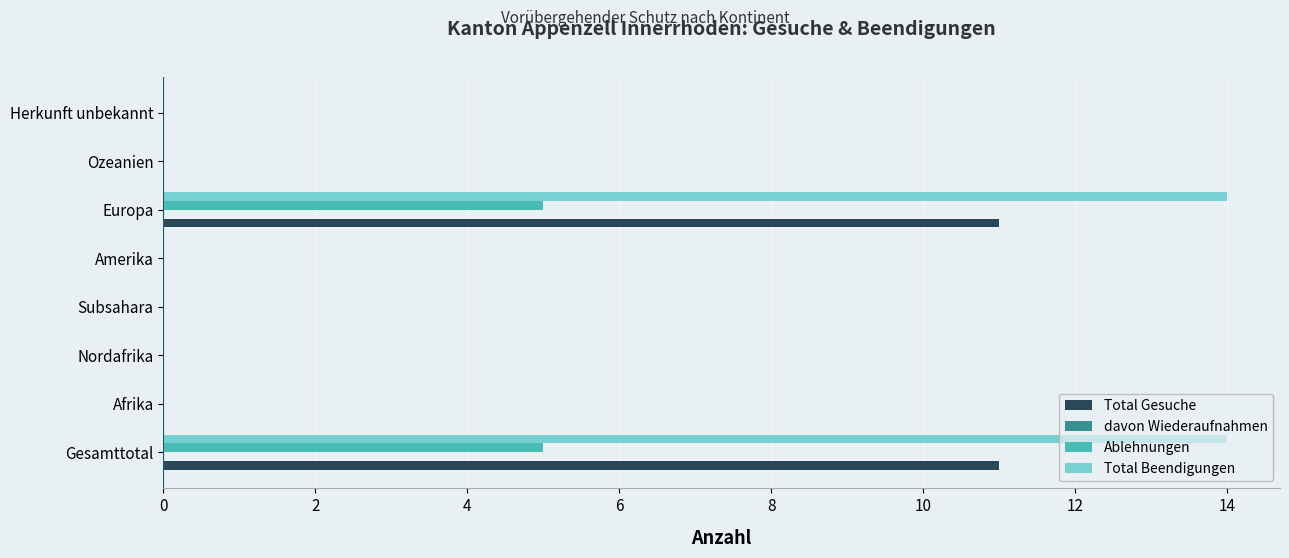

What is the highest value of the Total Gesuche series?

11